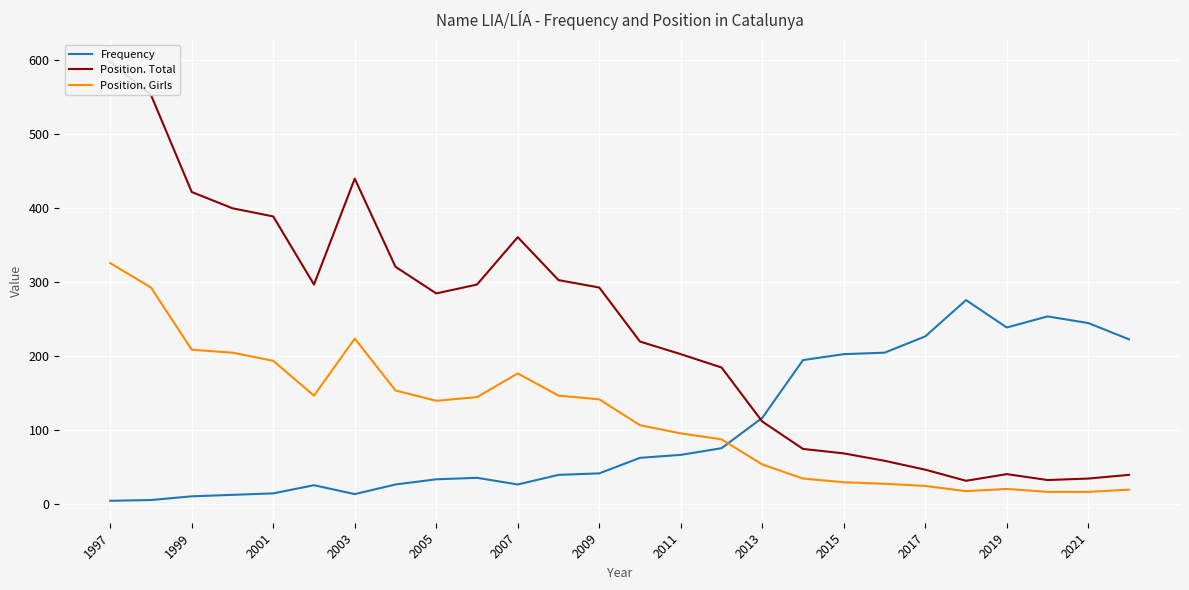

What is the greatest value displayed?

598